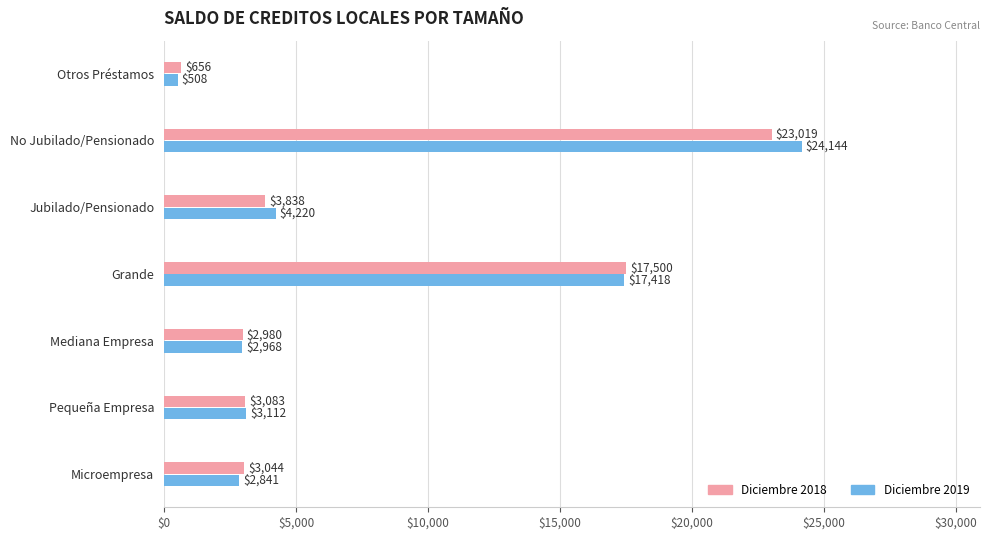

Rank the categories by Diciembre 2018 value from highest to lowest.

No Jubilado/Pensionado, Grande, Jubilado/Pensionado, Pequeña Empresa, Microempresa, Mediana Empresa, Otros Préstamos